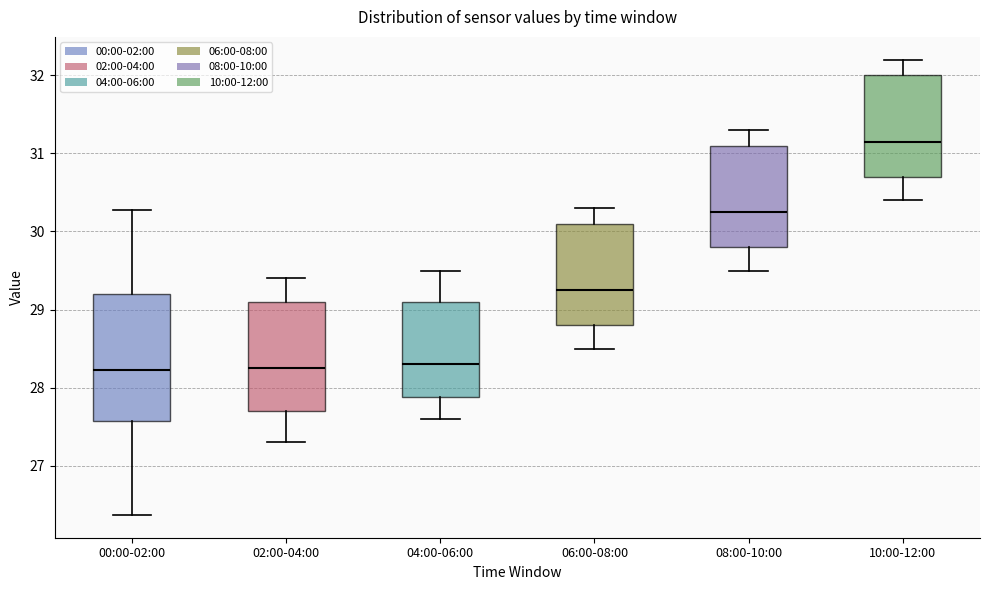

Reading left to right, transcribe this box plot: for each box, give where its median line is, the range the box spans, and where its two whiskers end, as read against the y-axis. The values are not printed on the chart, so give them approximately, as read against the axis.

00:00-02:00: median 28.2, box 27.6 to 29.2, whiskers 26.4 to 30.3
02:00-04:00: median 28.3, box 27.7 to 29.1, whiskers 27.3 to 29.4
04:00-06:00: median 28.3, box 27.9 to 29.1, whiskers 27.6 to 29.5
06:00-08:00: median 29.3, box 28.8 to 30.1, whiskers 28.5 to 30.3
08:00-10:00: median 30.3, box 29.8 to 31.1, whiskers 29.5 to 31.3
10:00-12:00: median 31.2, box 30.7 to 32.0, whiskers 30.4 to 32.2